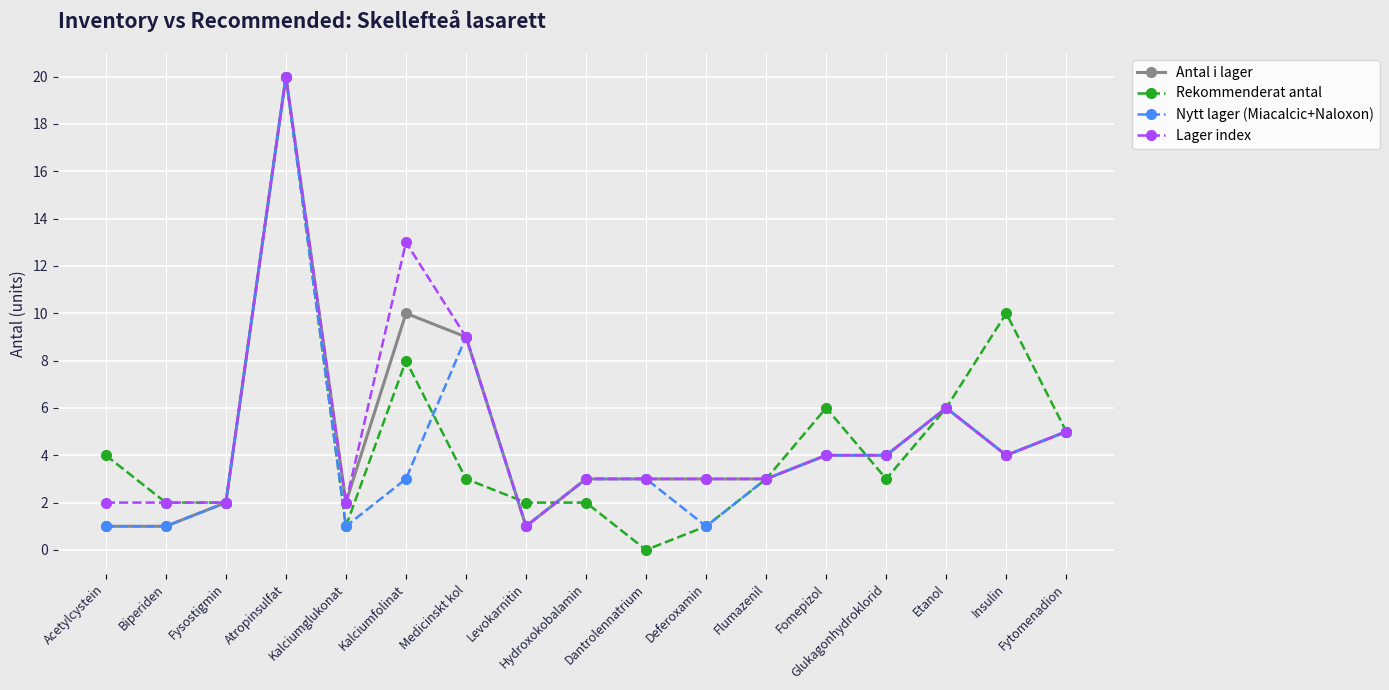

True or false: Lager index has more than 2 interior local peaks.

True